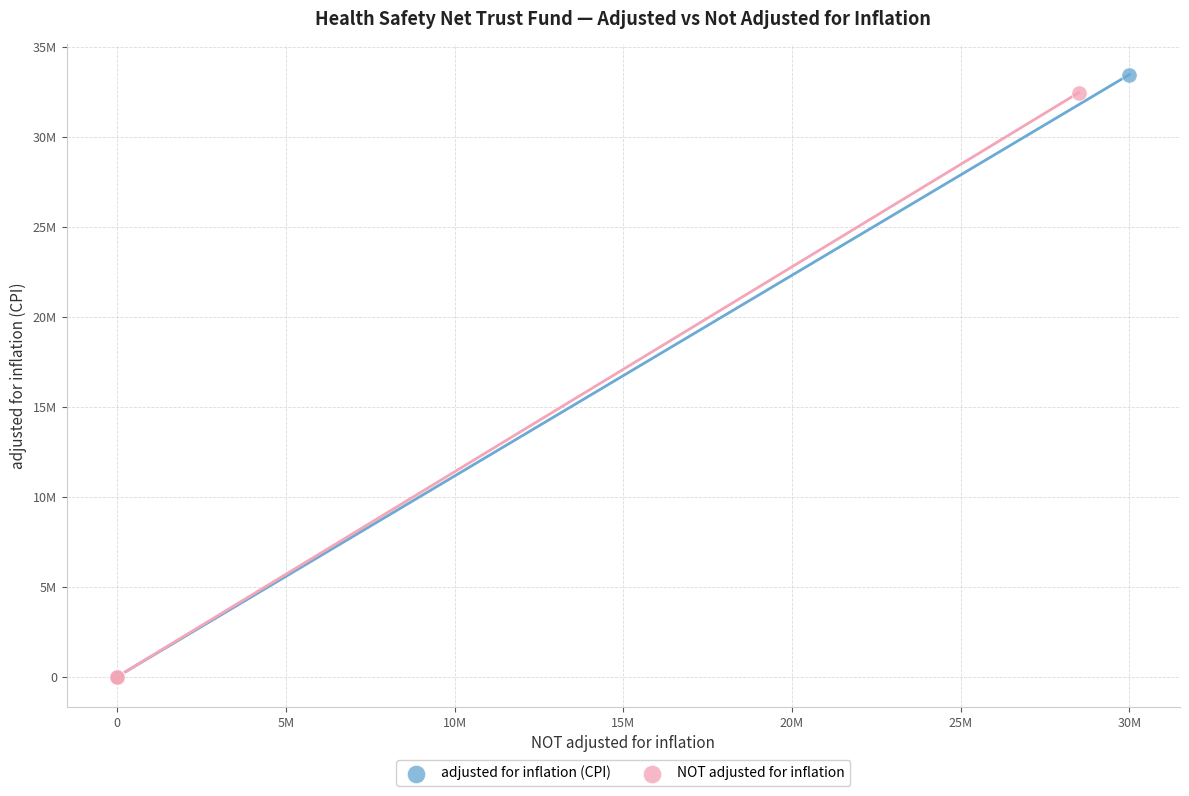

What are all the series names shown in the legend?

adjusted for inflation (CPI), NOT adjusted for inflation